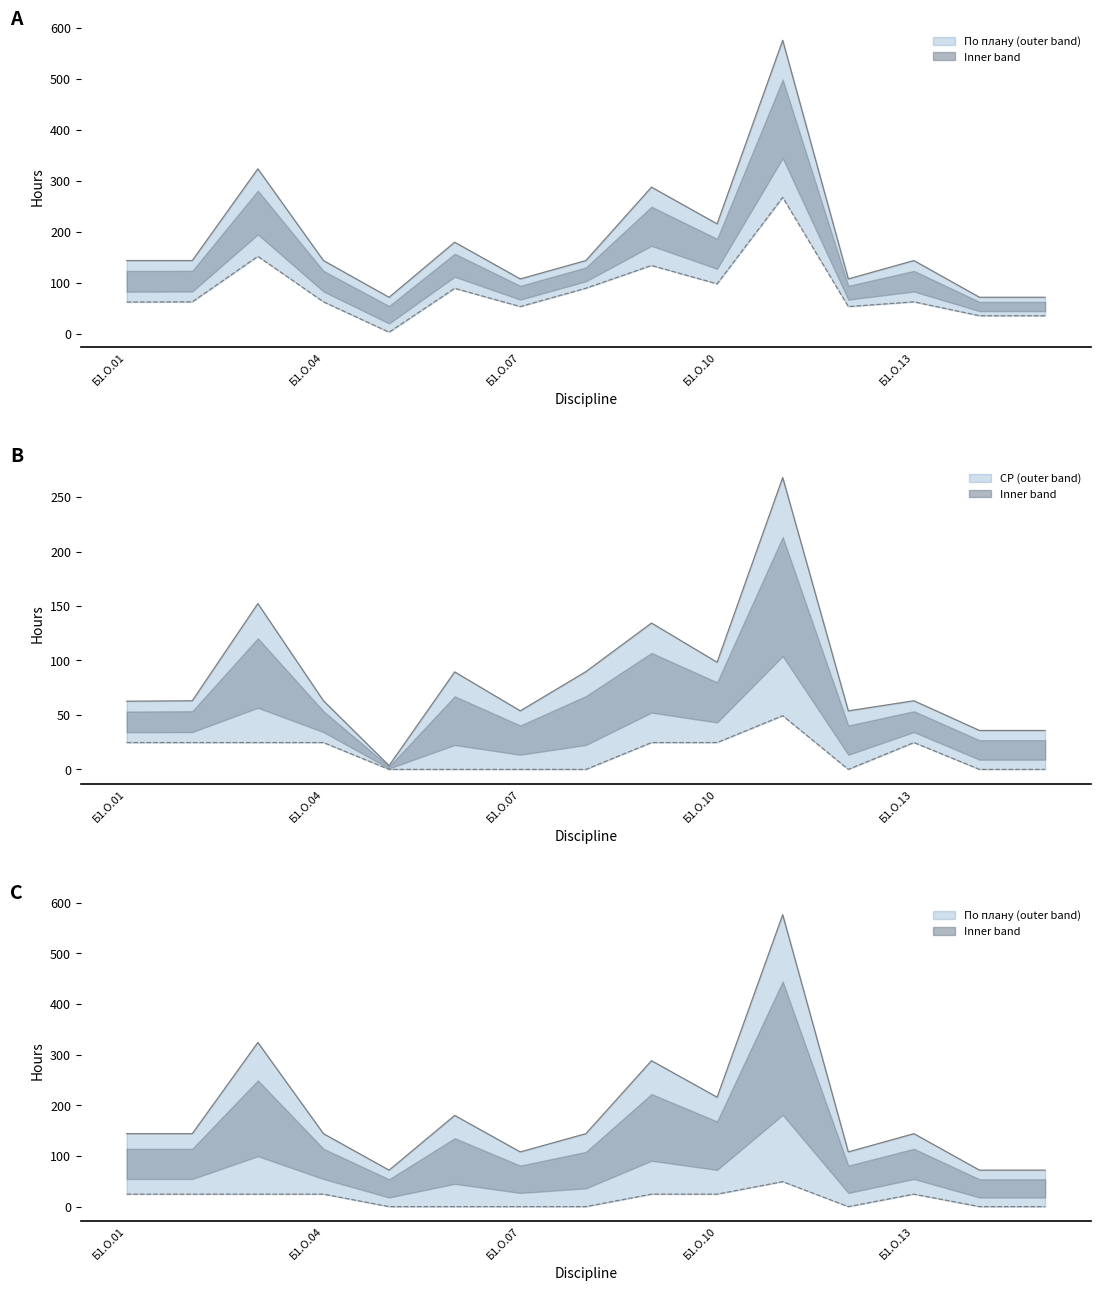

Which has a higher value, Б1.О.04 or Б1.О.10?

Б1.О.10